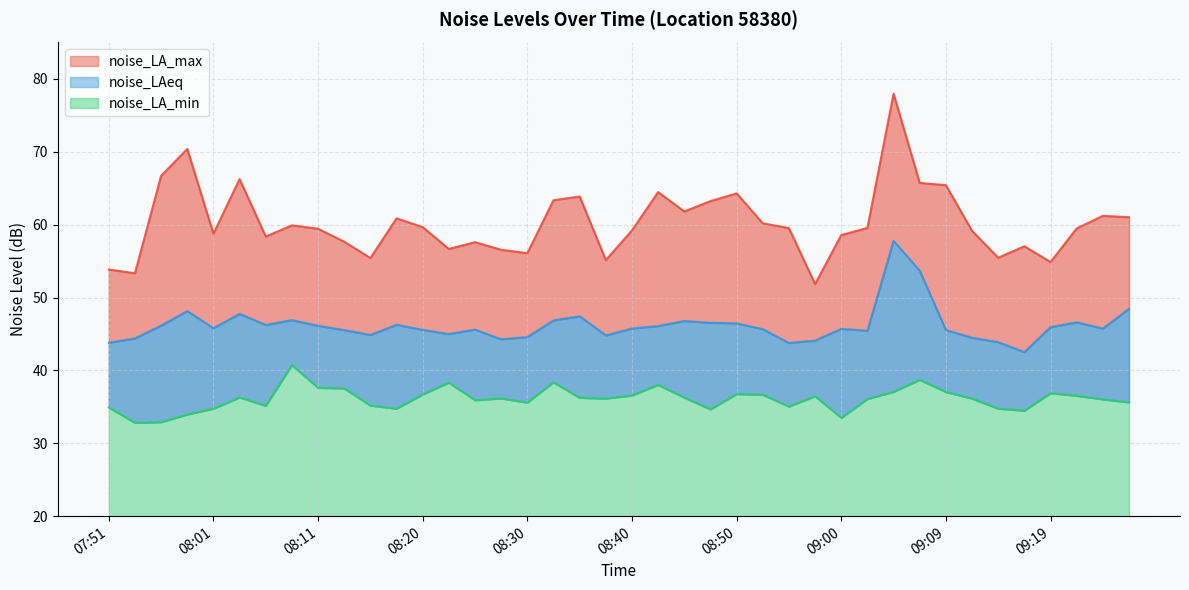

At which category does noise_LAeq reach its first local peak?

07:59